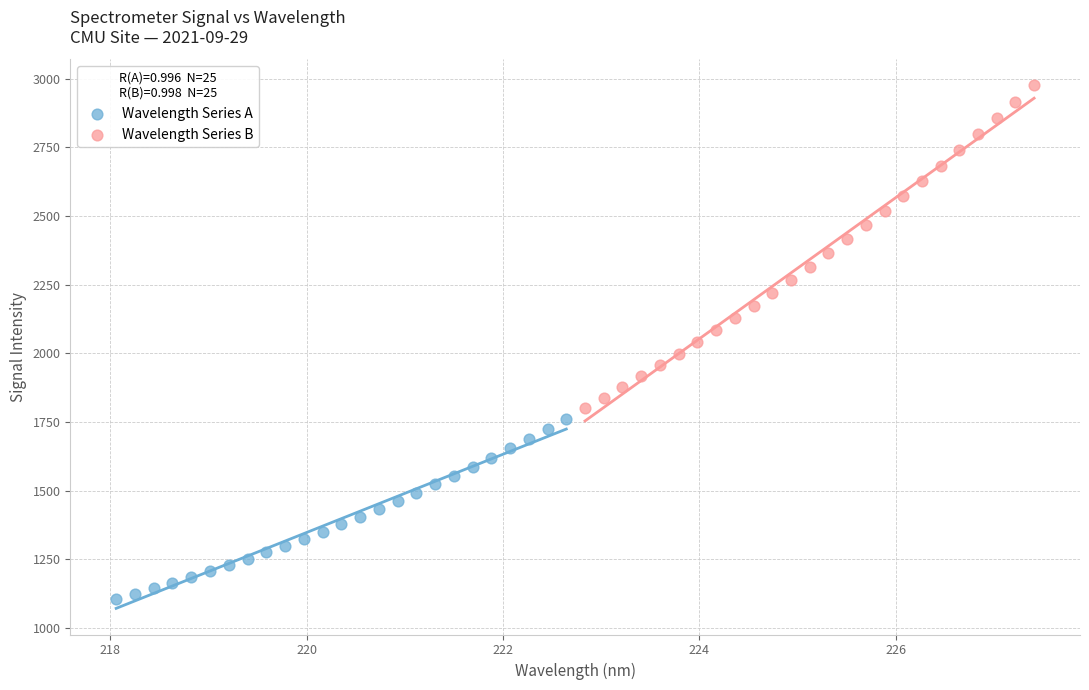

Which series reaches the maximum Y coordinate?

Wavelength Series B